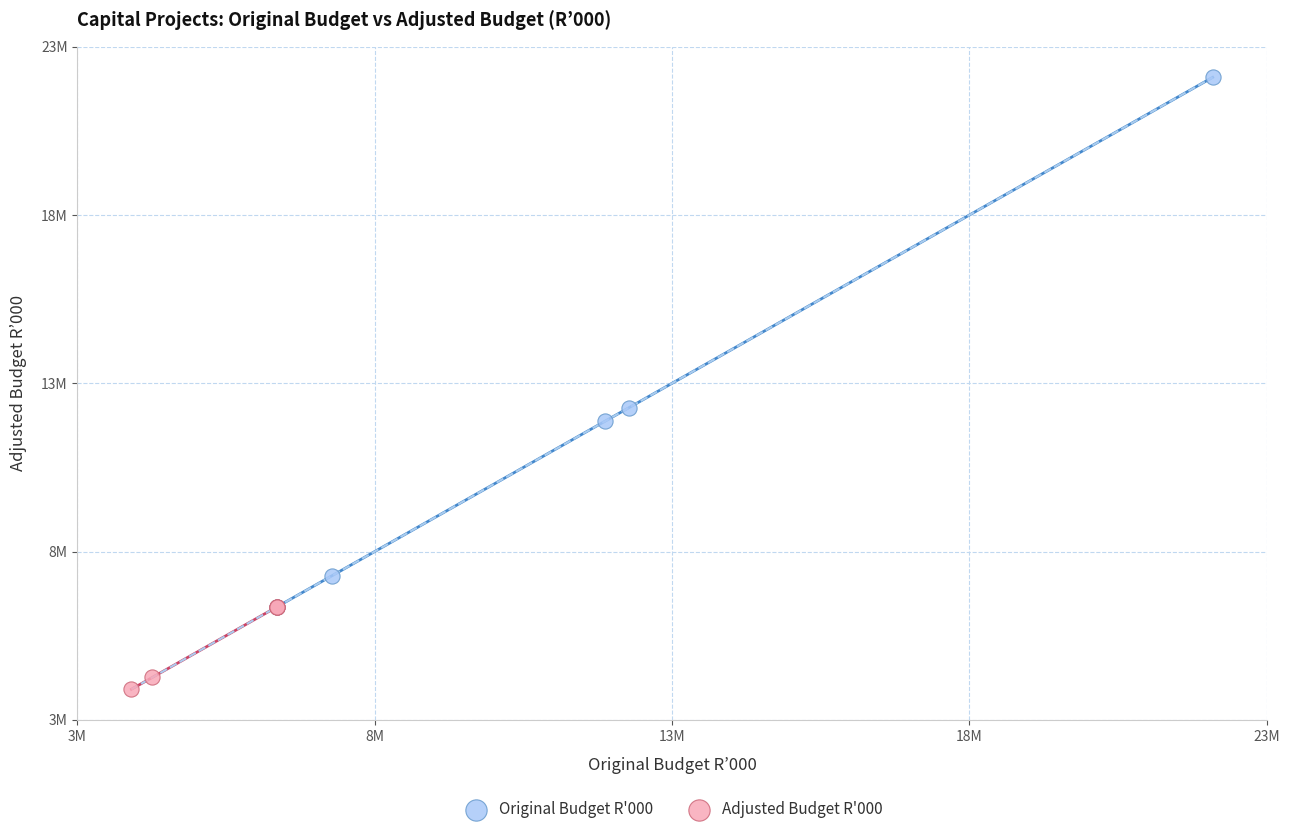

Which series reaches the maximum Y coordinate?

Original Budget R'000